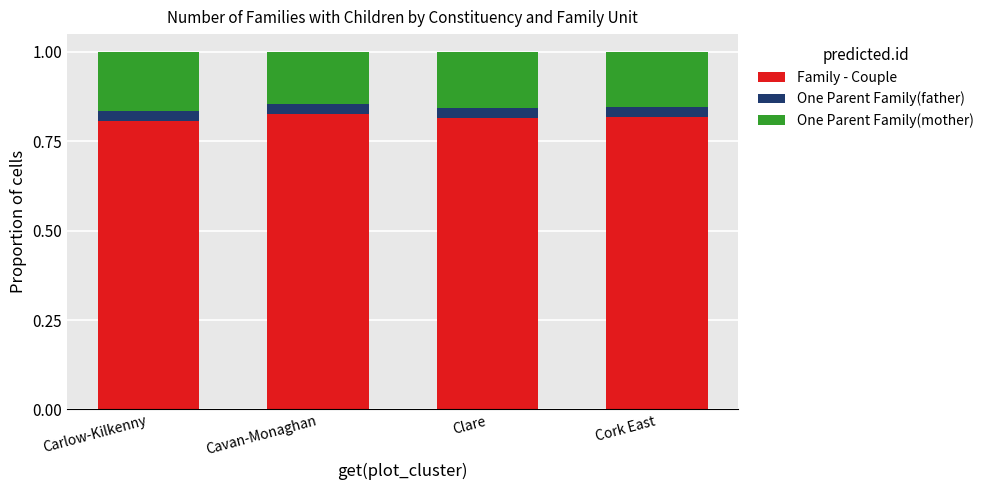

What is the total value across all series at Cork East?

1.0